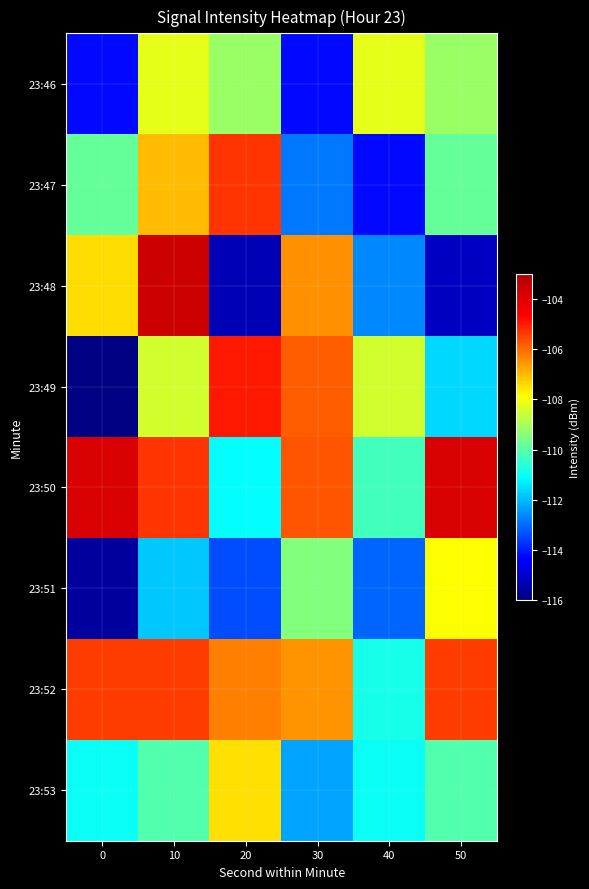

Reading right to left, what are all the values shown in this chart?

23:46: 50=-109.2	40=-108.2	30=-114.2	20=-109.2	10=-108.2	0=-114.2
23:47: 50=-109.8	40=-114.2	30=-112.8	20=-105.3	10=-107.0	0=-109.8
23:48: 50=-115.1	40=-112.6	30=-106.5	20=-115.3	10=-103.6	0=-107.5
23:49: 50=-111.6	40=-108.4	30=-105.8	20=-105.0	10=-108.4	0=-115.9
23:50: 50=-103.8	40=-110.3	30=-105.7	20=-111.1	10=-105.3	0=-103.8
23:51: 50=-107.9	40=-113.1	30=-109.5	20=-113.4	10=-111.8	0=-115.6
23:52: 50=-105.4	40=-110.8	30=-106.5	20=-106.3	10=-105.4	0=-105.4
23:53: 50=-110.1	40=-111.0	30=-112.3	20=-107.5	10=-110.1	0=-111.0